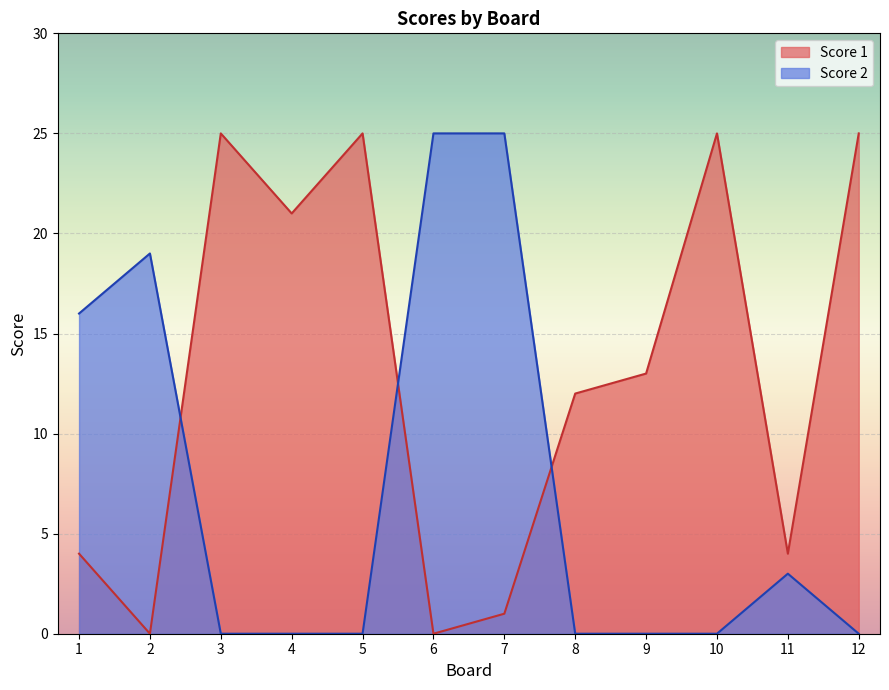

How many Score 1 values are between 4 and 25?

9